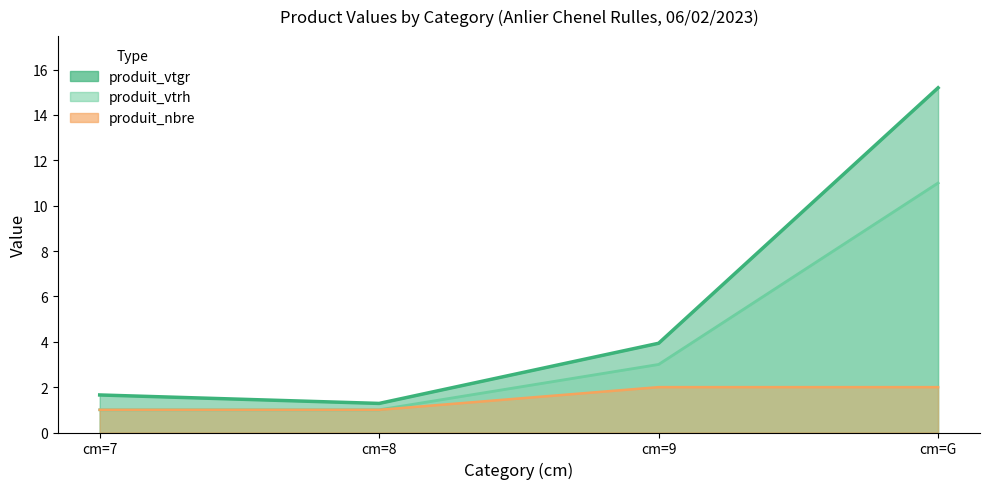

Which series has the widest spread of values?

produit_vtgr